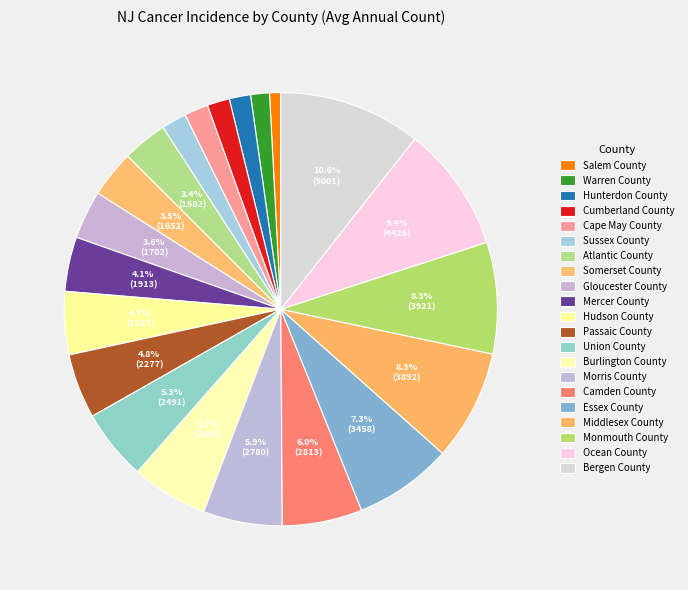

Is Union County the majority of the pie?

No